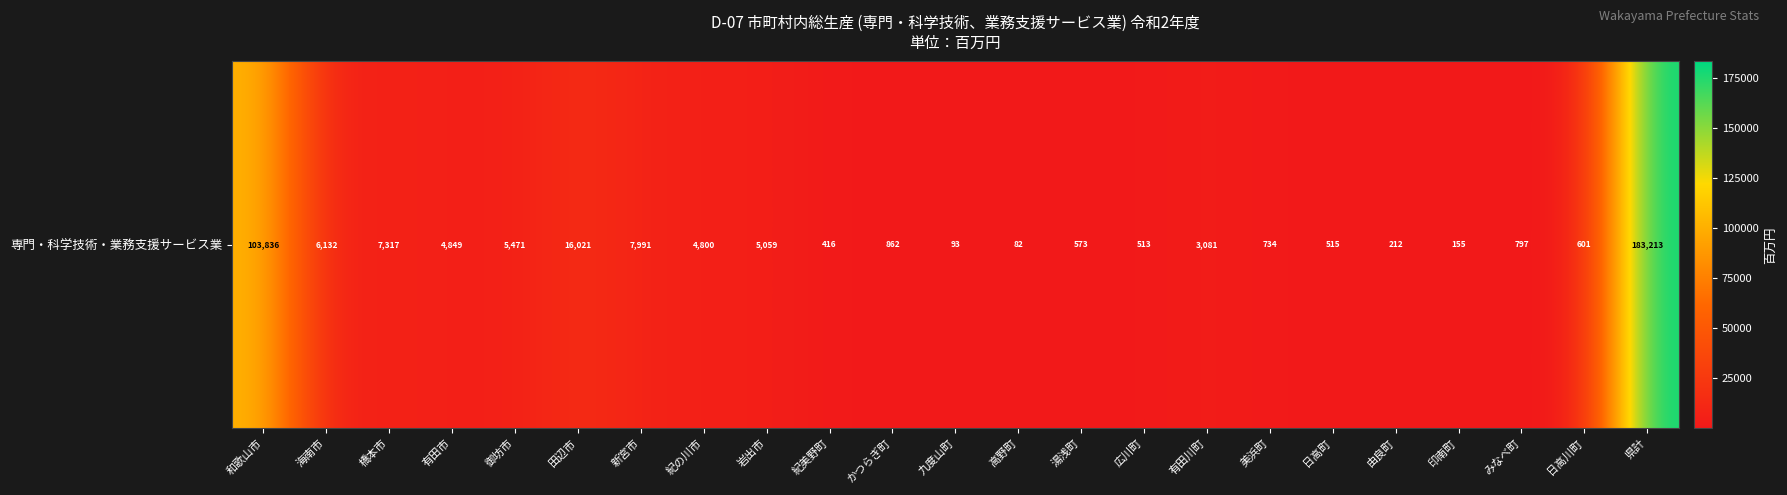

Rank the categories by value from highest to lowest.

県計, 和歌山市, 田辺市, 新宮市, 橋本市, 海南市, 御坊市, 岩出市, 有田市, 紀の川市, 有田川町, かつらぎ町, みなべ町, 美浜町, 日高川町, 湯浅町, 日高町, 広川町, 紀美野町, 由良町, 印南町, 九度山町, 高野町